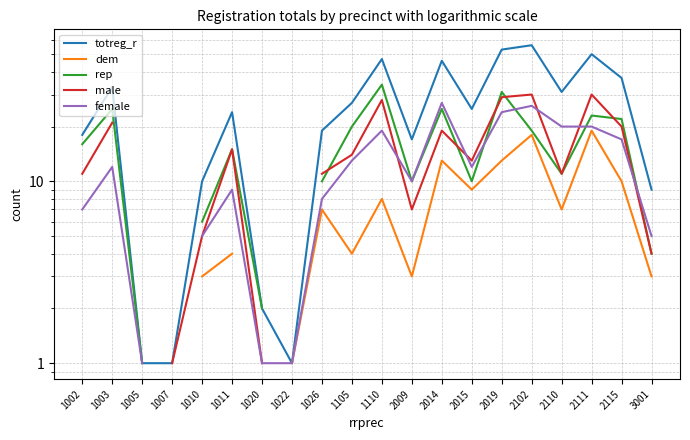

Which series has the largest total across all categories?

totreg_r